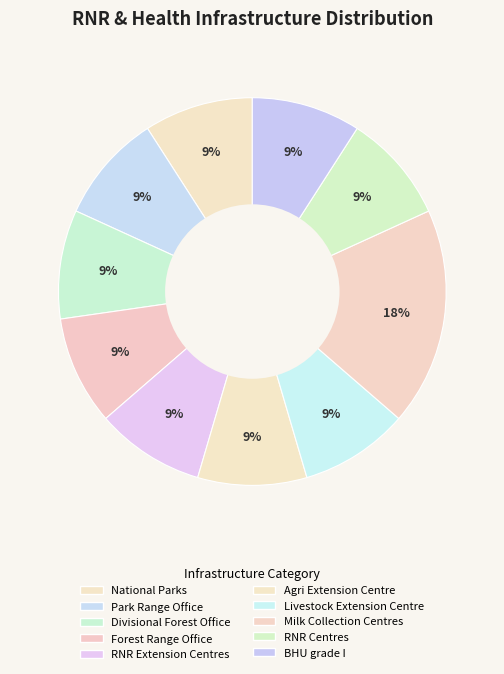

Does any single category account for the majority?

No